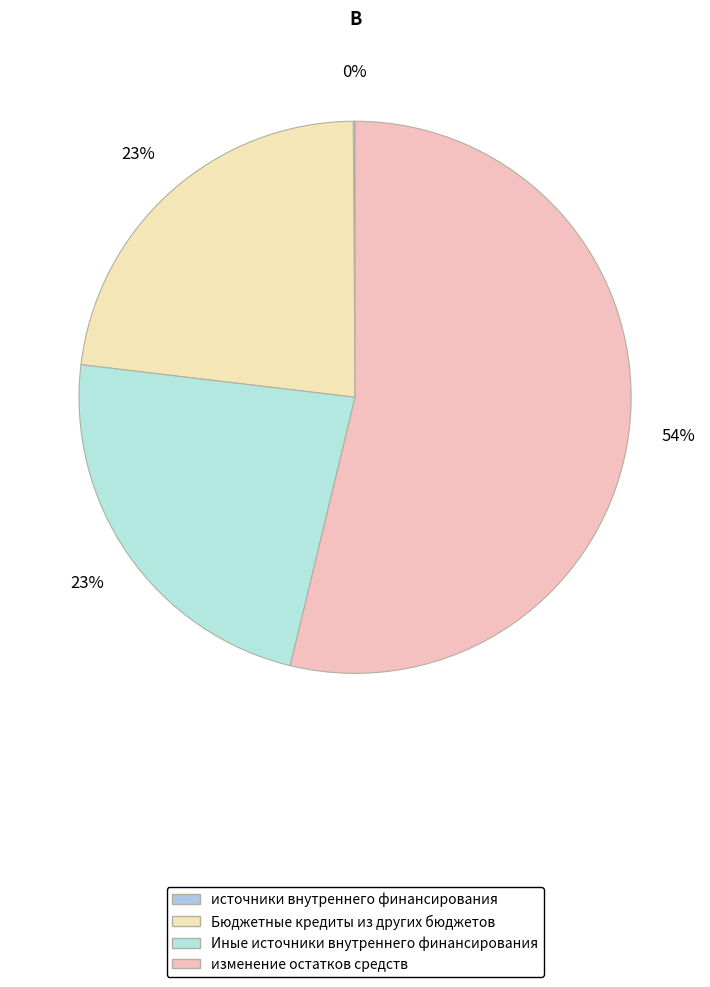

Rank the categories by value from lowest to highest.

источники внутреннего финансирования, Бюджетные кредиты из других бюджетов, Иные источники внутреннего финансирования, изменение остатков средств